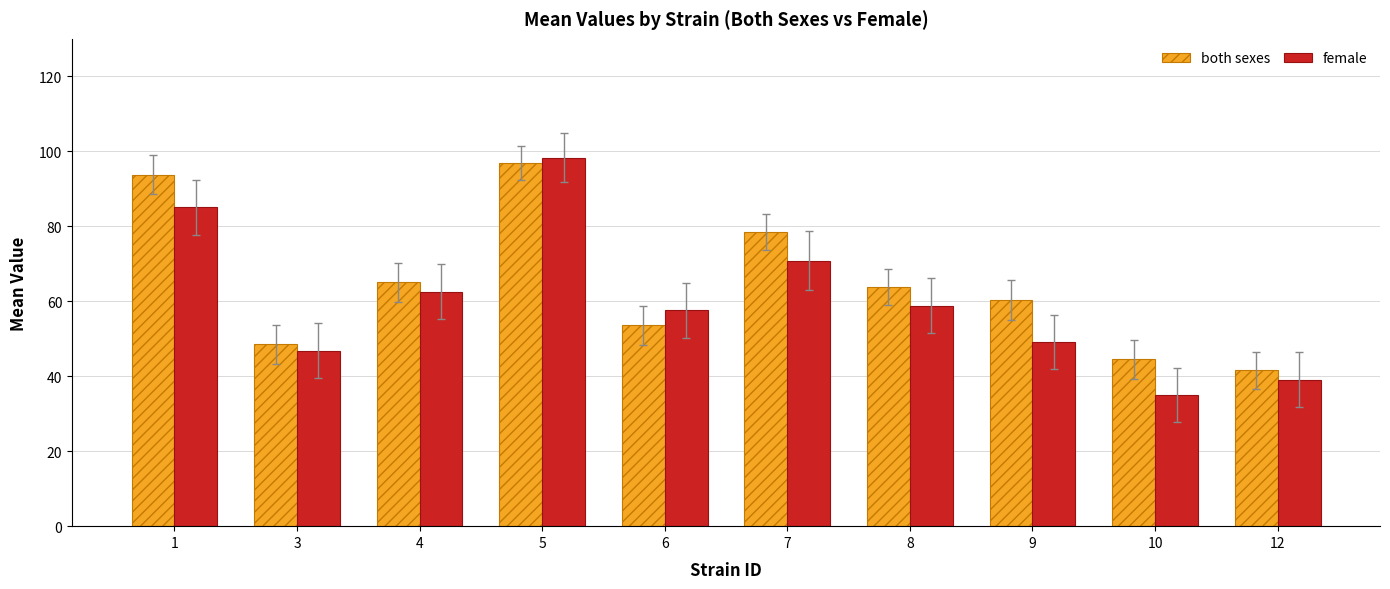

What is the average value of the female series?

60.3